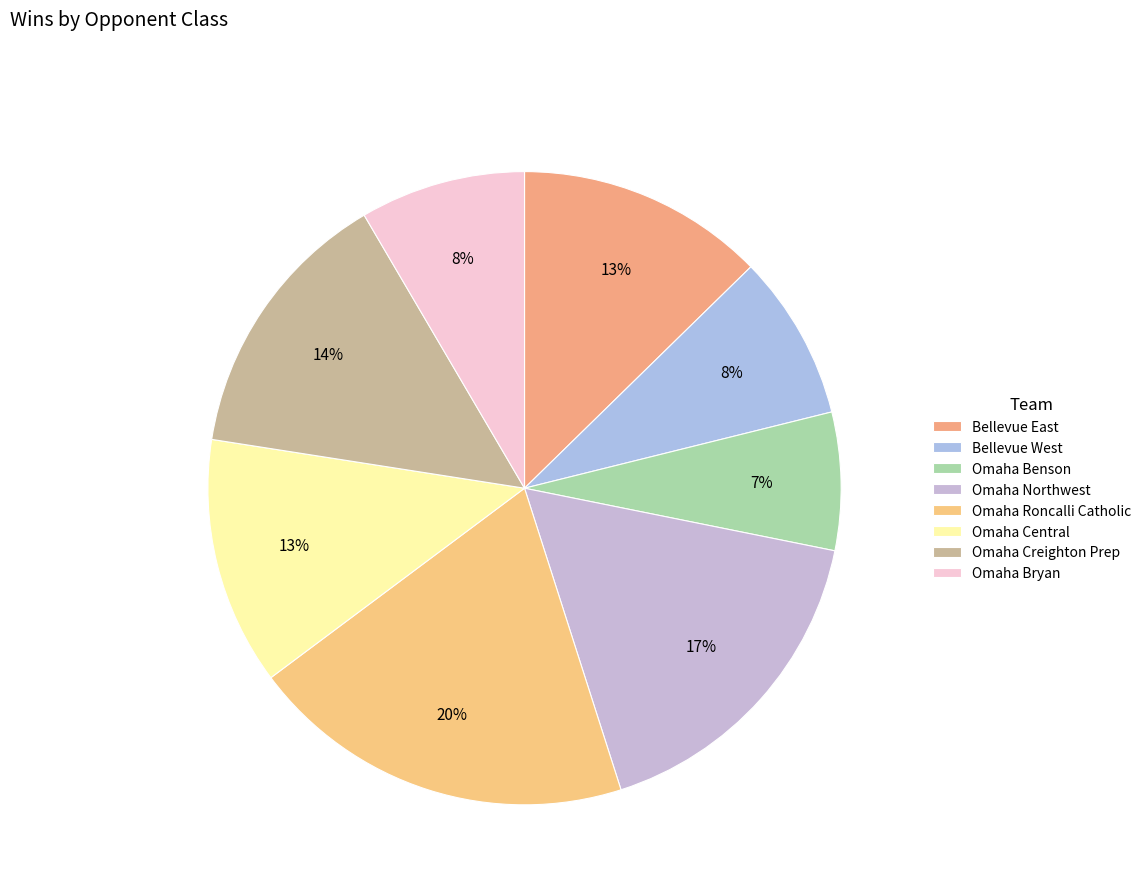

Rank the categories by value from lowest to highest.

Omaha Benson, Bellevue West, Omaha Bryan, Bellevue East, Omaha Central, Omaha Creighton Prep, Omaha Northwest, Omaha Roncalli Catholic